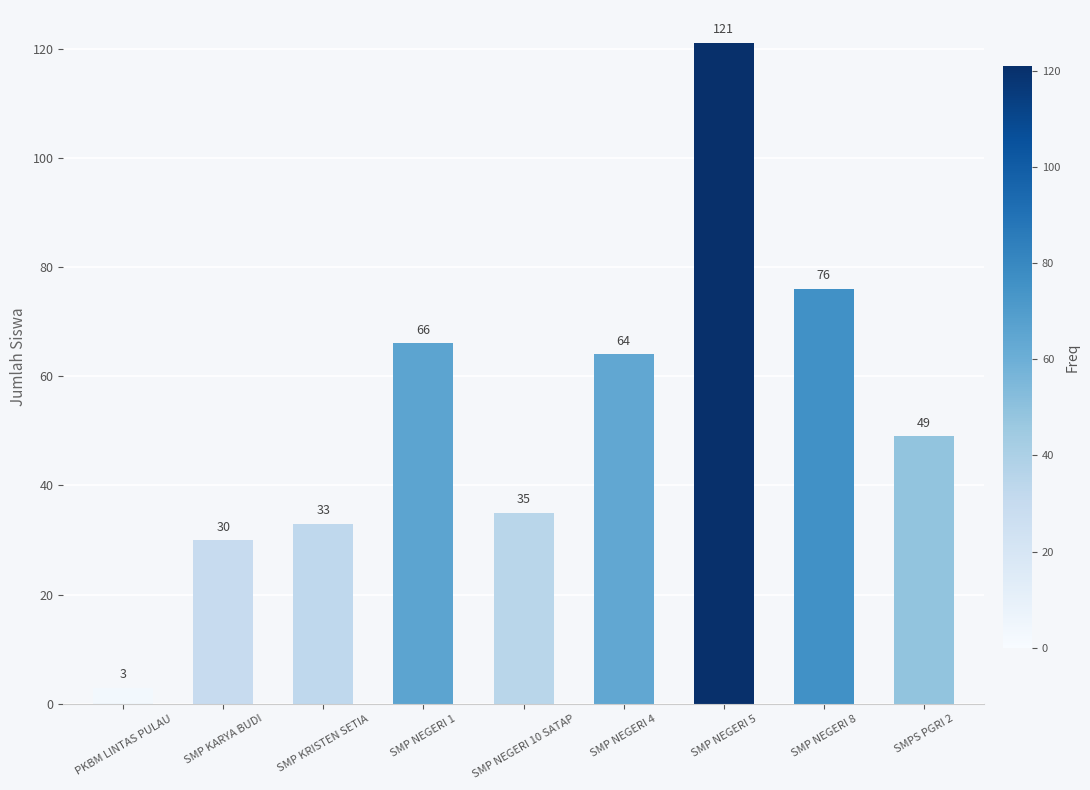

What is the sum of all values?

477